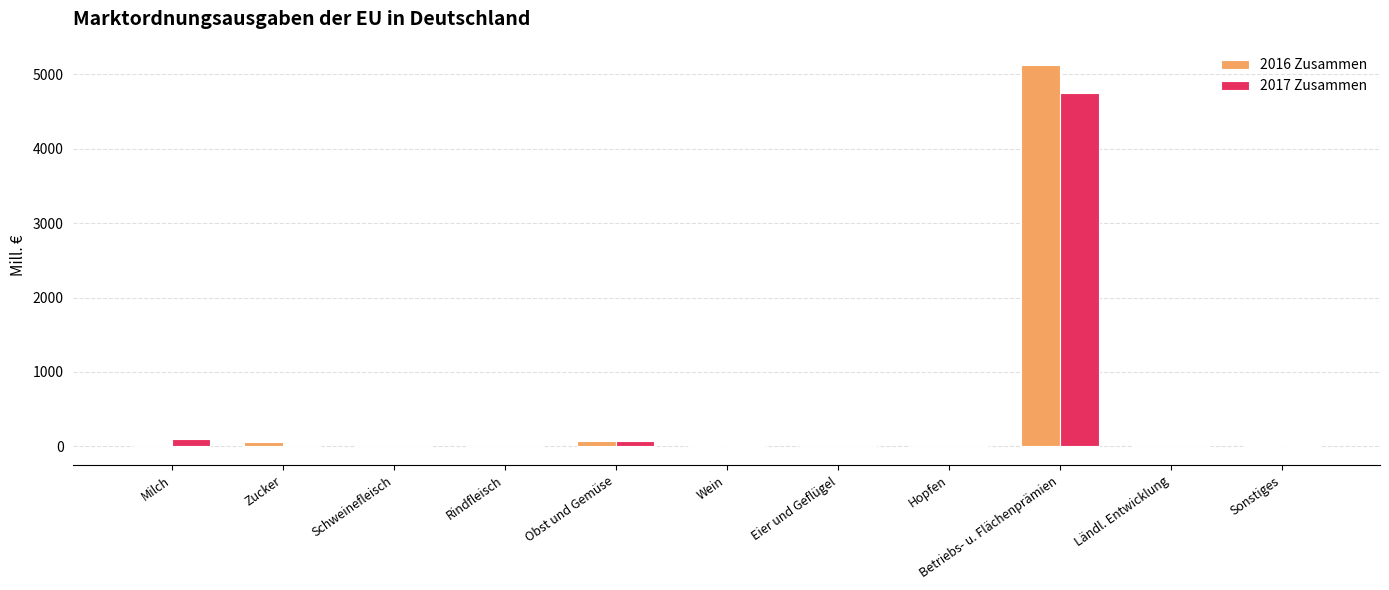

Are the bars grouped side by side (vs. stacked)?

Yes